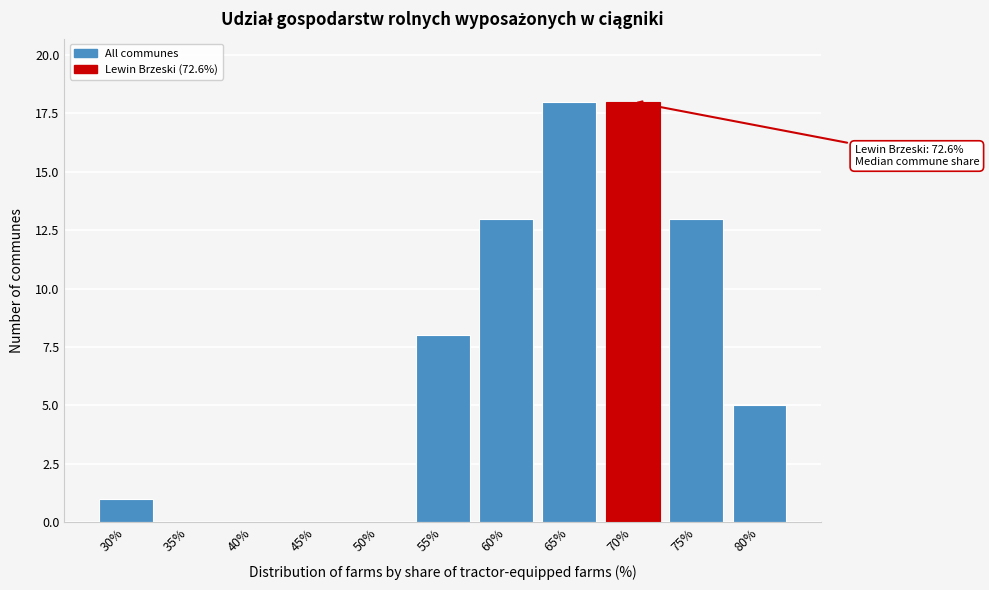

Reading right to left, what are all the values shown in this chart?

80%=5	75%=13	70%=18	65%=18	60%=13	55%=8	50%=0	45%=0	40%=0	35%=0	30%=1